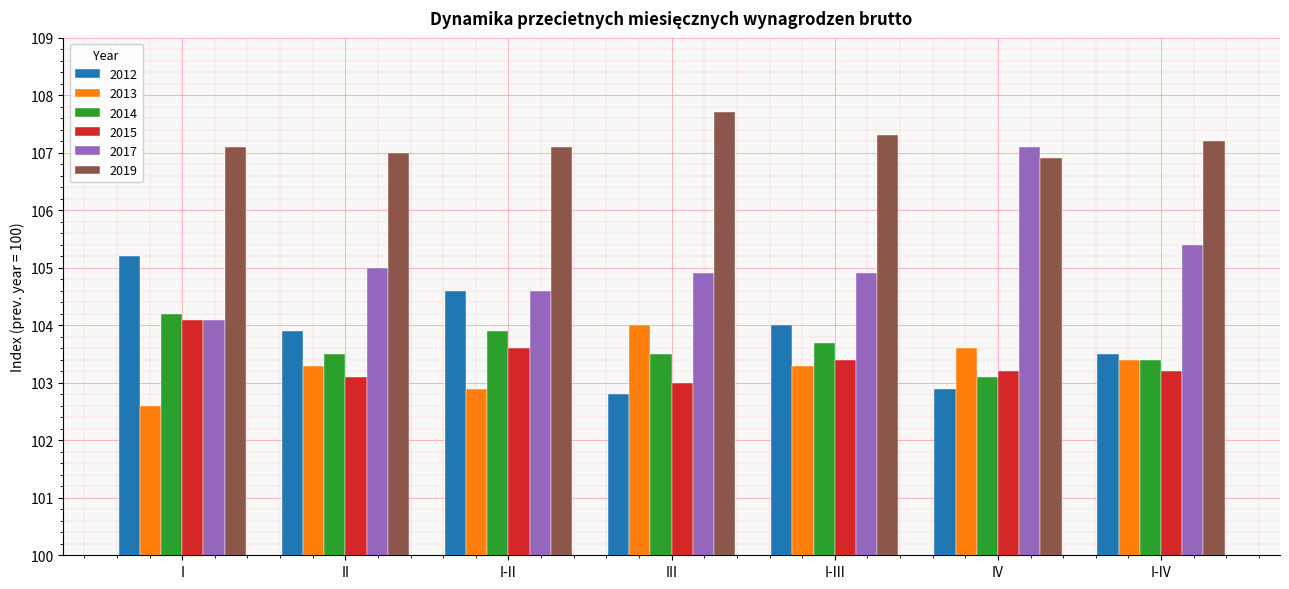

The 2012 series shows 36.7 at III. True or false?

False